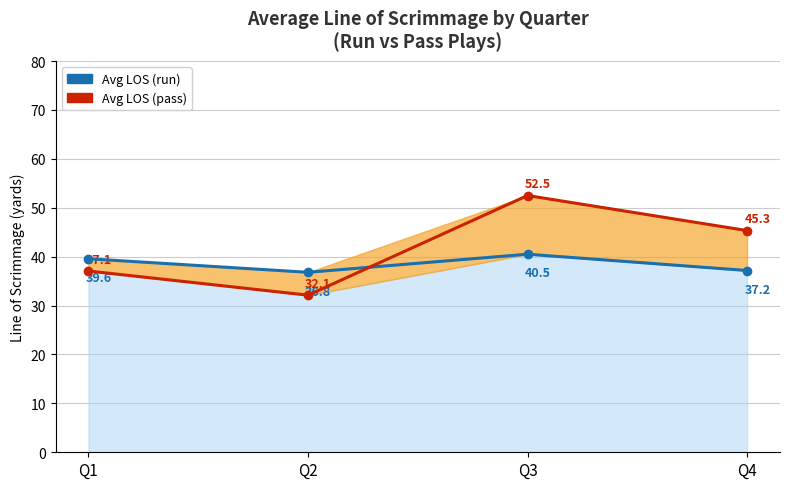

List the labels in order of Avg LOS (pass) value, largest first.

Q3, Q4, Q1, Q2